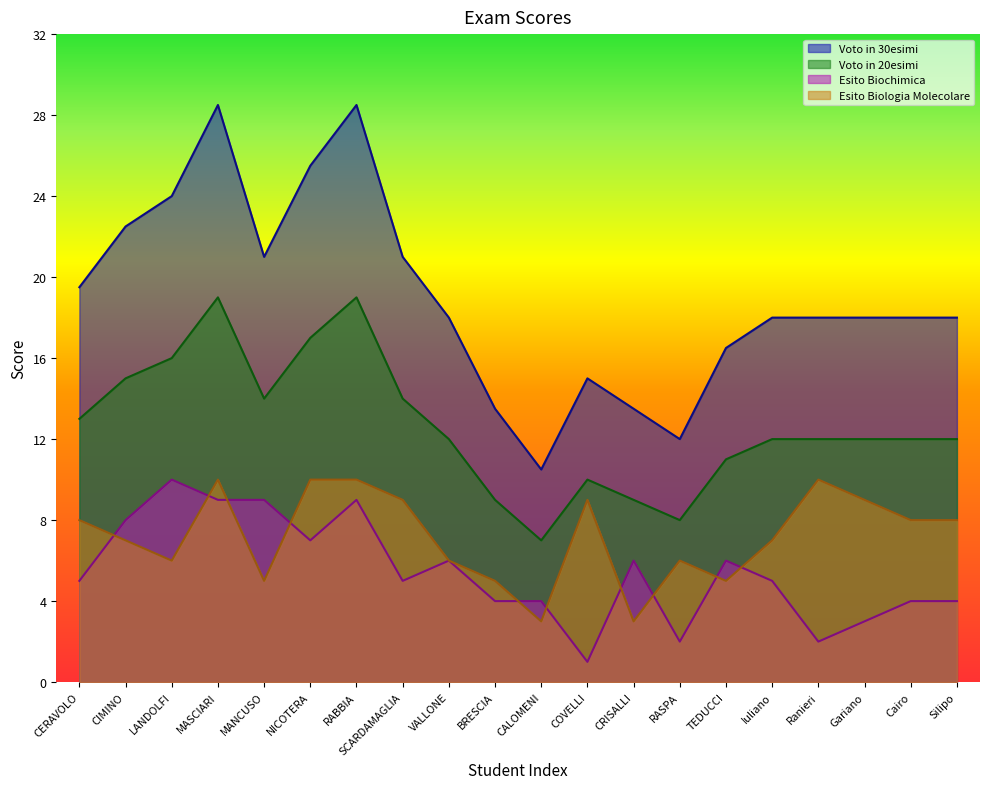

Rank the series by their maximum value, from lowest to highest.

Esito Biochimica, Esito Biologia Molecolare, Voto in 20esimi, Voto in 30esimi